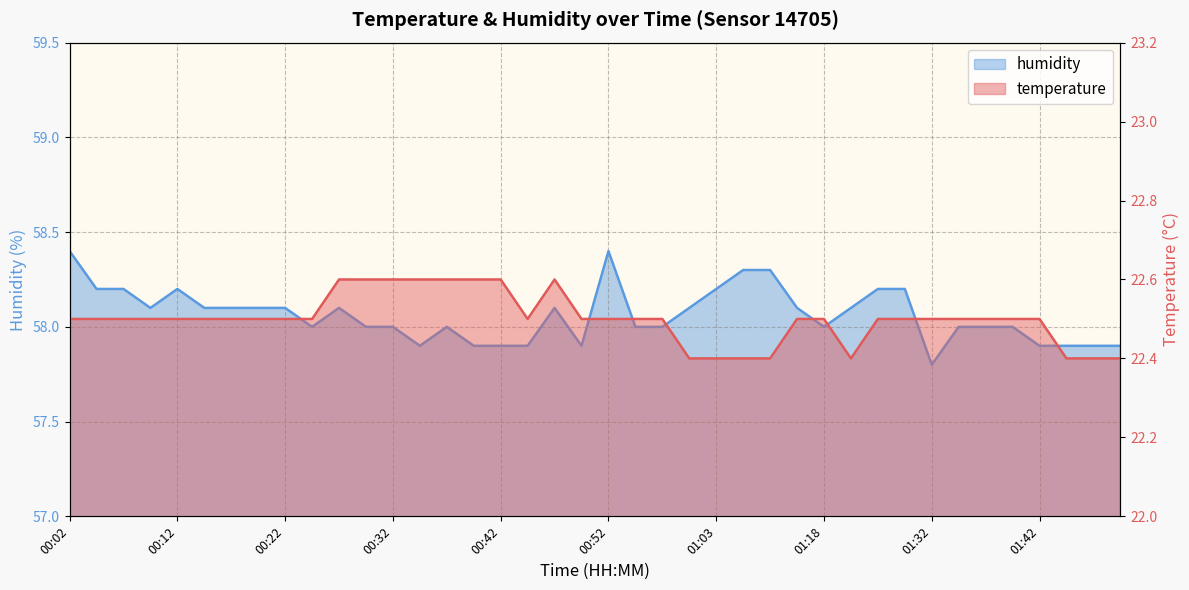

Which category has the highest value in the temperature series?

00:27